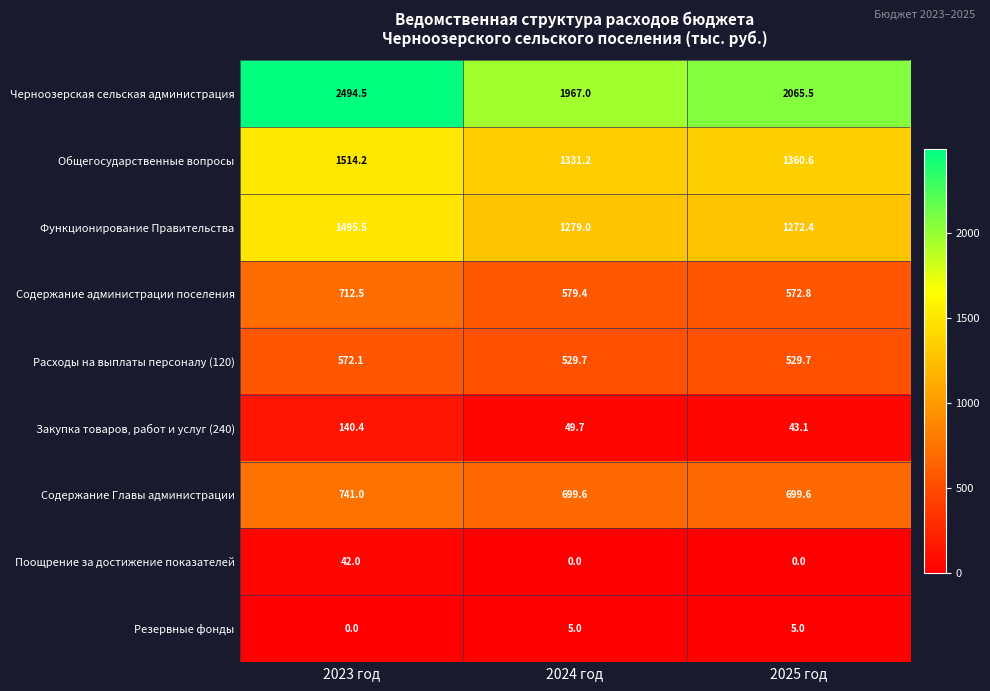

Which series has the largest range (max minus min)?

Черноозерская сельская администрация